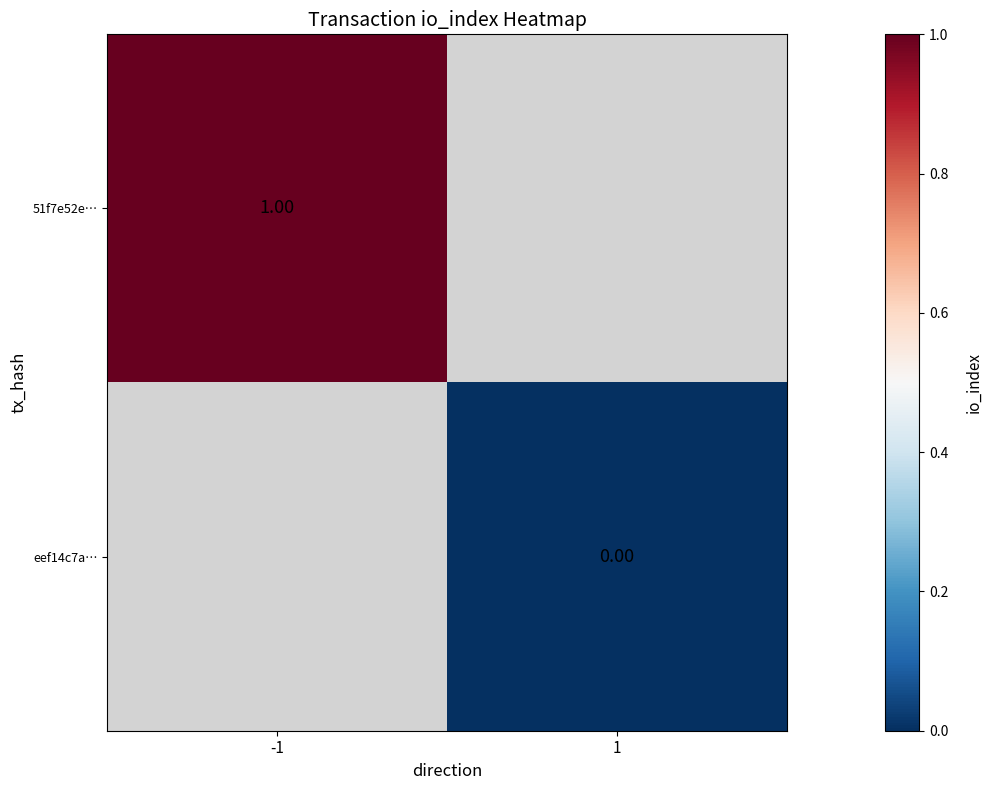

Is the value of eef14c7a… at 1 greater than the value of 51f7e52e… at -1?

No